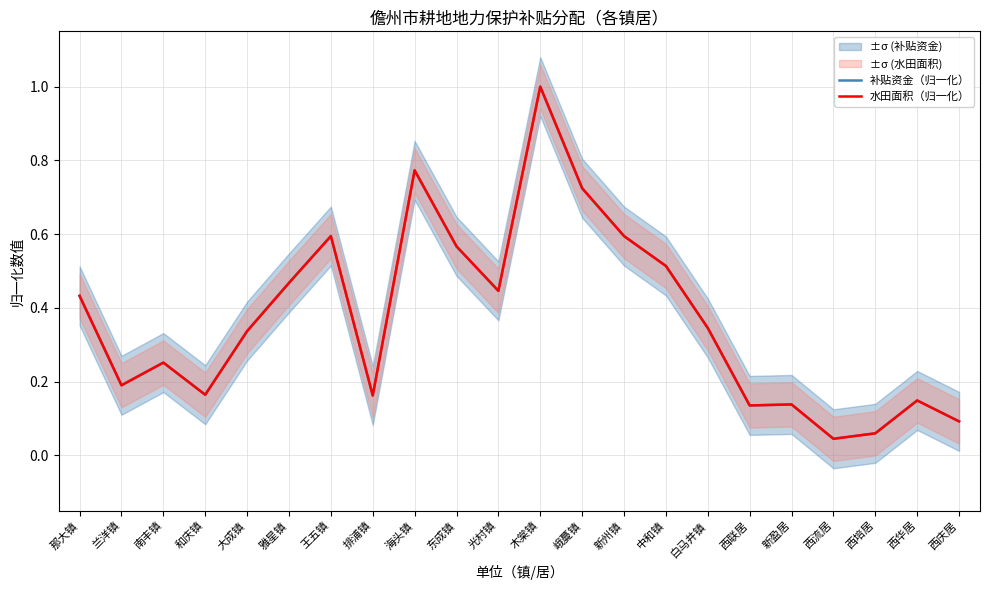

Does the chart display data point markers on the line(s)?

No